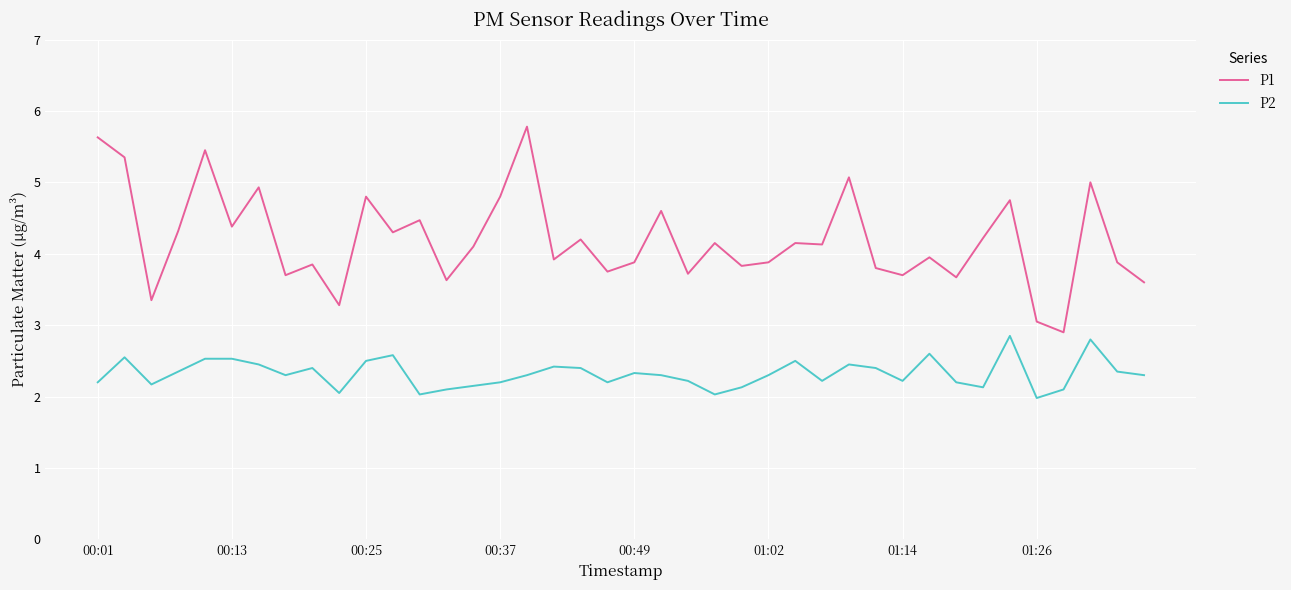

Which series has the largest total across all categories?

P1